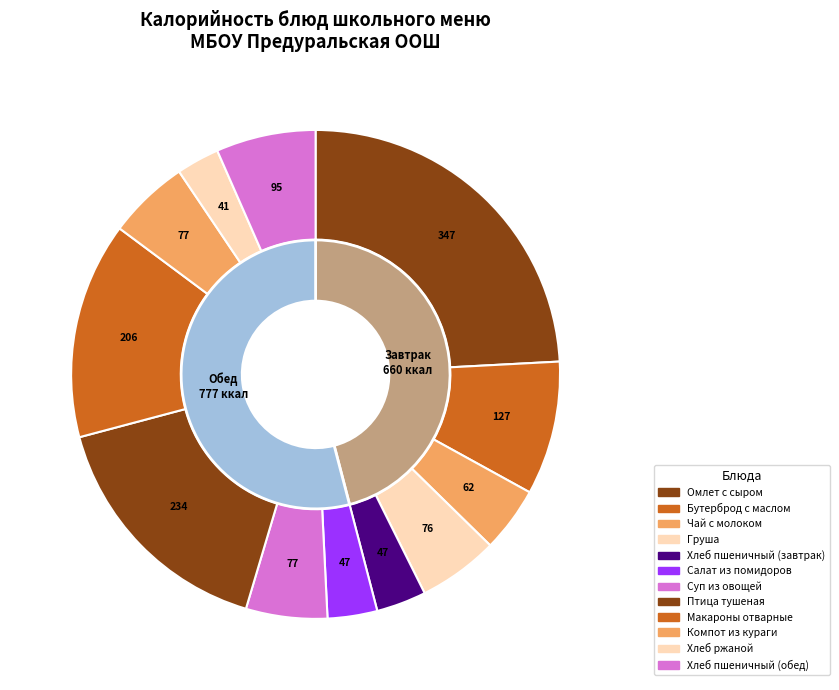

Combined, do Макароны отварные and Омлет с сыром account for over 50%?

No